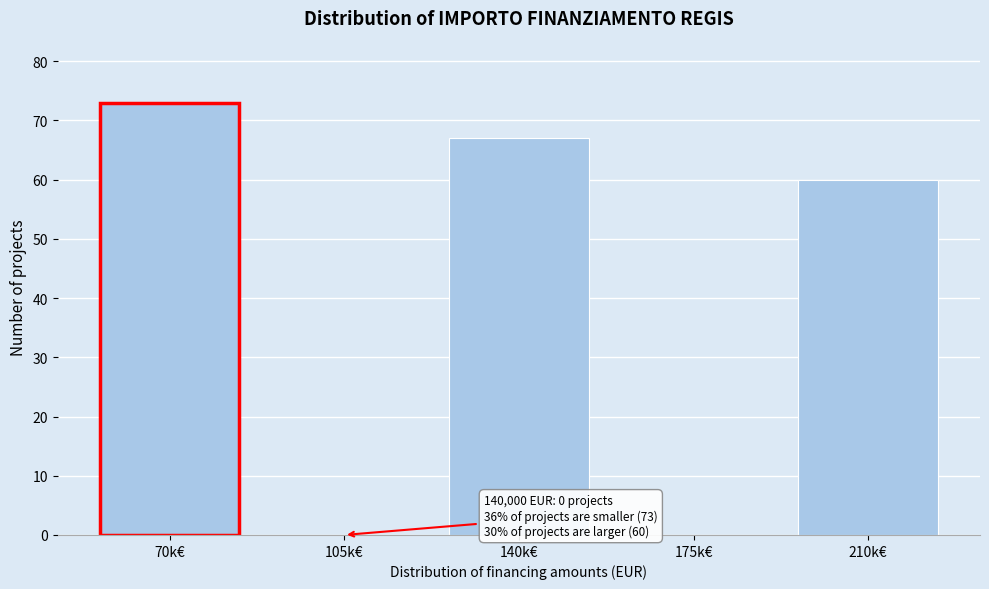

Reading left to right, list all the values displayed in this chart.

70k€=73	105k€=0	140k€=67	175k€=0	210k€=60